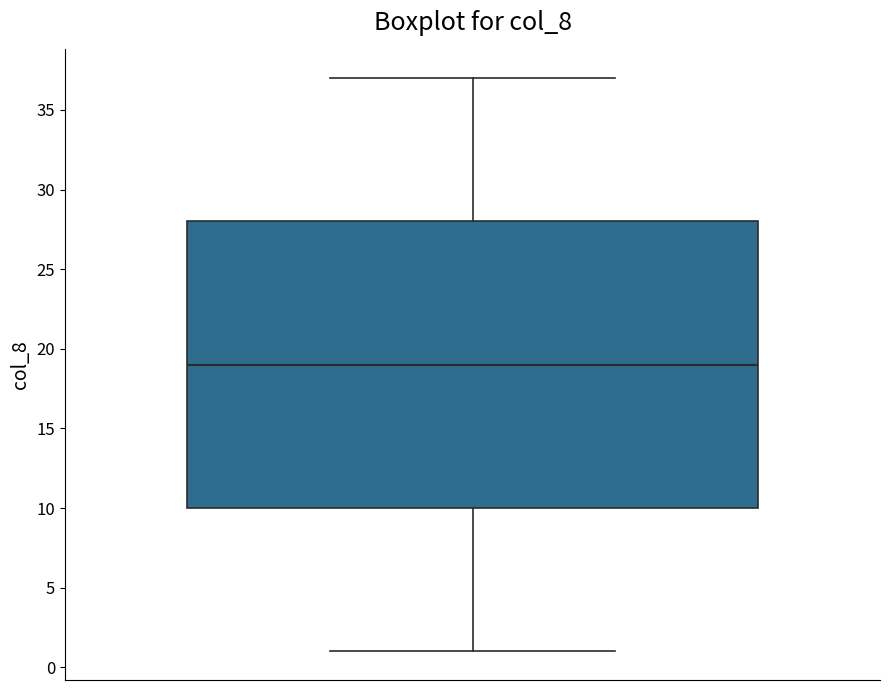

Where does the upper whisker of the box end on the y-axis? The values are not printed on the chart, so give them approximately, as read against the axis.

37